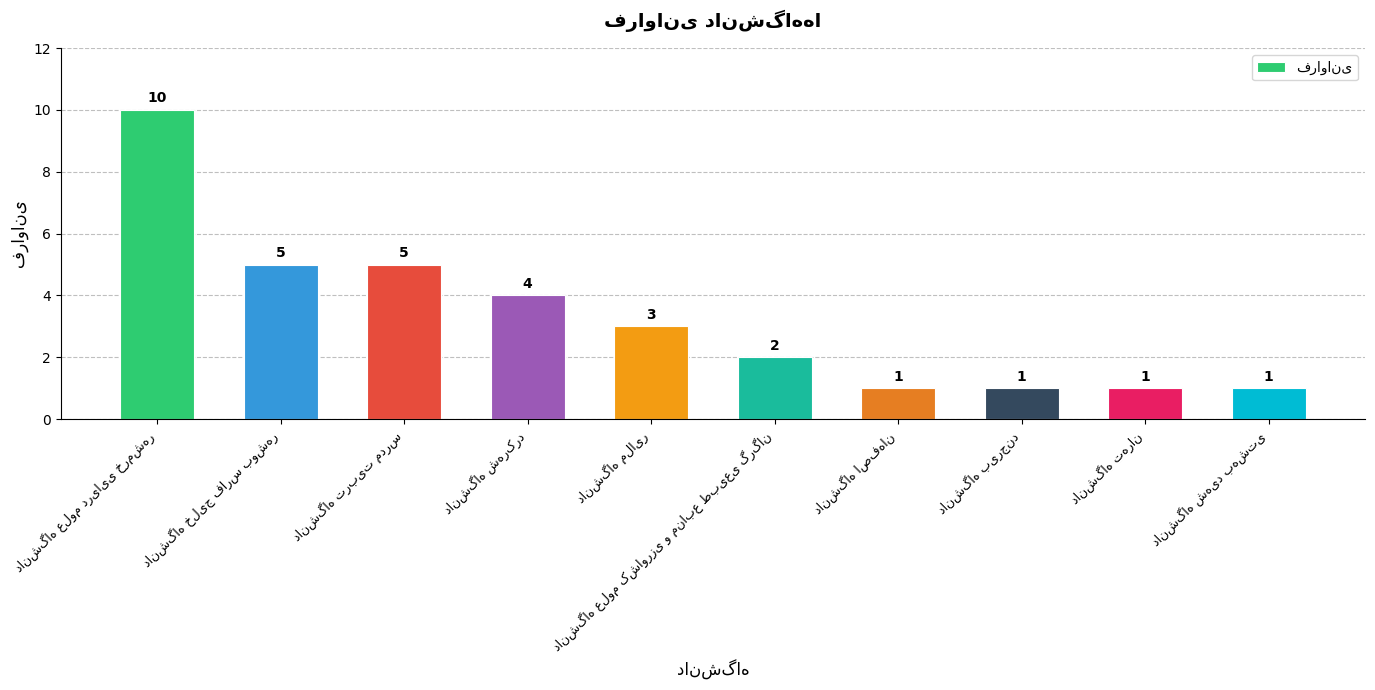

What is the greatest value displayed?

10